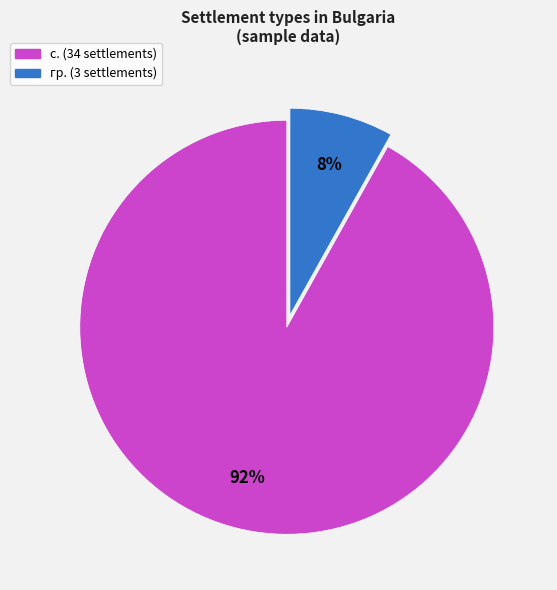

Does any single category account for the majority?

Yes